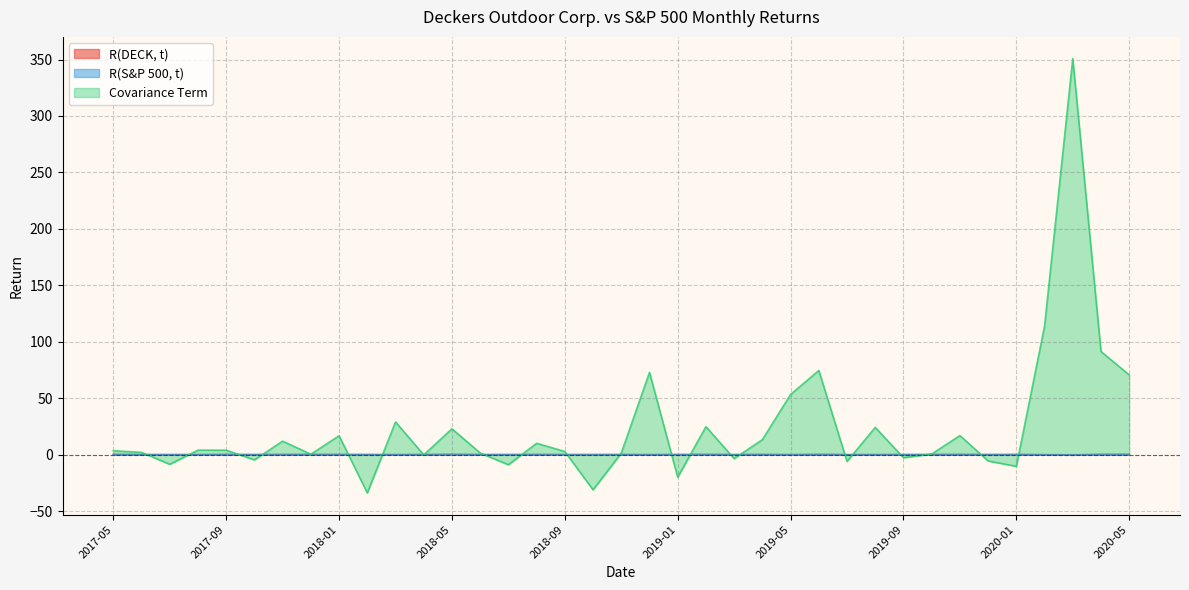

Reading left to right, transcribe all the data shown in this chart.

R(DECK, t): 2017-05=0.2	2017-06=-0.0	2017-07=-0.0	2017-08=-0.0	2017-09=0.1	2017-10=-0.0	2017-11=0.1	2017-12=0.1	2018-01=0.1	2018-02=0.1	2018-03=-0.0	2018-04=0.0	2018-05=0.2	2018-06=-0.0	2018-07=-0.0	2018-08=0.1	2018-09=-0.0	2018-10=0.1	2018-11=0.0	2018-12=-0.0	2019-01=0.0	2019-02=0.2	2019-03=-0.0	2019-04=0.1	2019-05=-0.0	2019-06=0.2	2019-07=-0.1	2019-08=-0.1	2019-09=-0.0	2019-10=0.0	2019-11=0.1	2019-12=0.0	2020-01=0.1	2020-02=-0.1	2020-03=-0.2	2020-04=0.1	2020-05=0.2
R(S&P 500, t): 2017-05=0.0	2017-06=0.0	2017-07=0.0	2017-08=0.0	2017-09=0.0	2017-10=0.0	2017-11=0.0	2017-12=0.0	2018-01=0.1	2018-02=-0.0	2018-03=-0.0	2018-04=0.0	2018-05=0.0	2018-06=0.0	2018-07=0.0	2018-08=0.0	2018-09=0.0	2018-10=-0.1	2018-11=0.0	2018-12=-0.1	2019-01=0.1	2019-02=0.0	2019-03=0.0	2019-04=0.0	2019-05=-0.1	2019-06=0.1	2019-07=0.0	2019-08=-0.0	2019-09=0.0	2019-10=0.0	2019-11=0.0	2019-12=0.0	2020-01=-0.0	2020-02=-0.1	2020-03=-0.1	2020-04=0.1	2020-05=0.0
Covariance Term: 2017-05=3.4	2017-06=2.0	2017-07=-8.6	2017-08=4.0	2017-09=3.9	2017-10=-4.7	2017-11=11.9	2017-12=0.4	2018-01=16.7	2018-02=-33.9	2018-03=28.9	2018-04=-0.2	2018-05=22.9	2018-06=1.4	2018-07=-9.0	2018-08=10.1	2018-09=2.8	2018-10=-31.2	2018-11=1.3	2018-12=72.9	2019-01=-20.0	2019-02=24.8	2019-03=-3.5	2019-04=13.3	2019-05=53.3	2019-06=74.5	2019-07=-6.0	2019-08=24.1	2019-09=-2.7	2019-10=0.6	2019-11=16.9	2019-12=-5.6	2020-01=-10.4	2020-02=113.8	2020-03=350.8	2020-04=91.4	2020-05=70.6